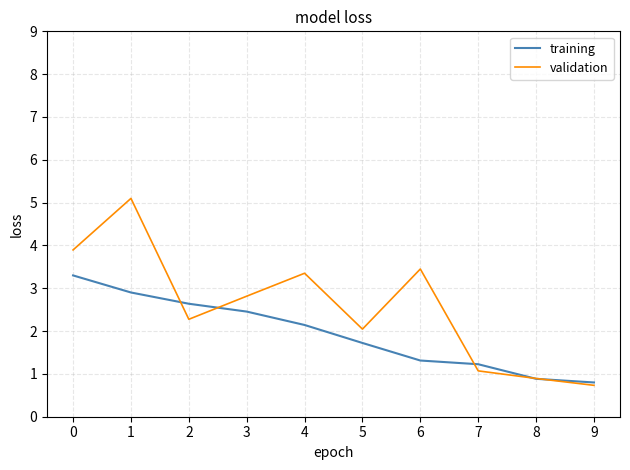

Is it true that training equals 0.8 at 9?

True